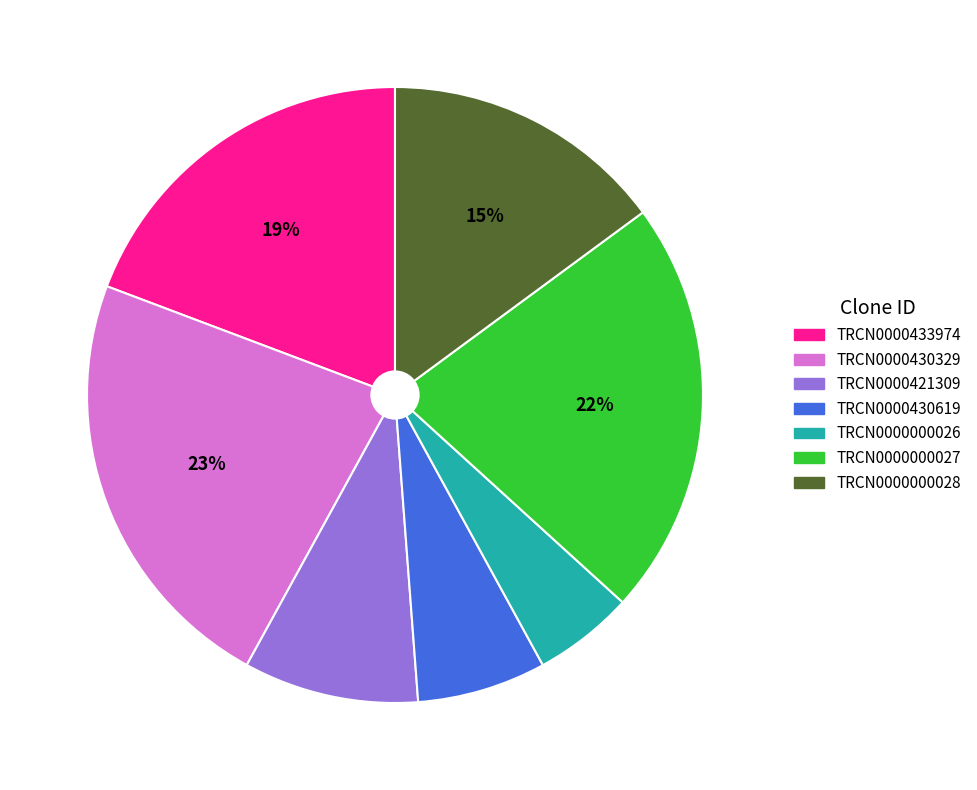

How many segments does this pie chart have?

7